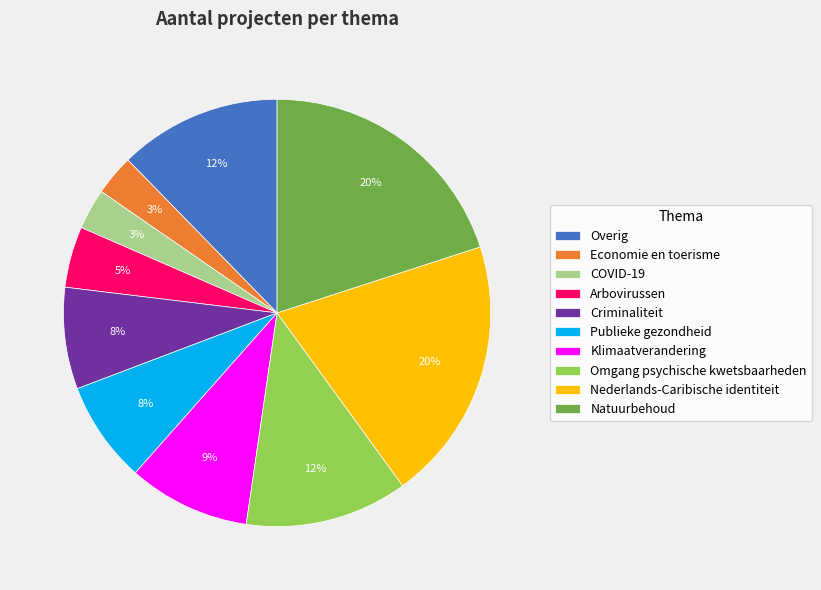

Does any single category account for the majority?

No